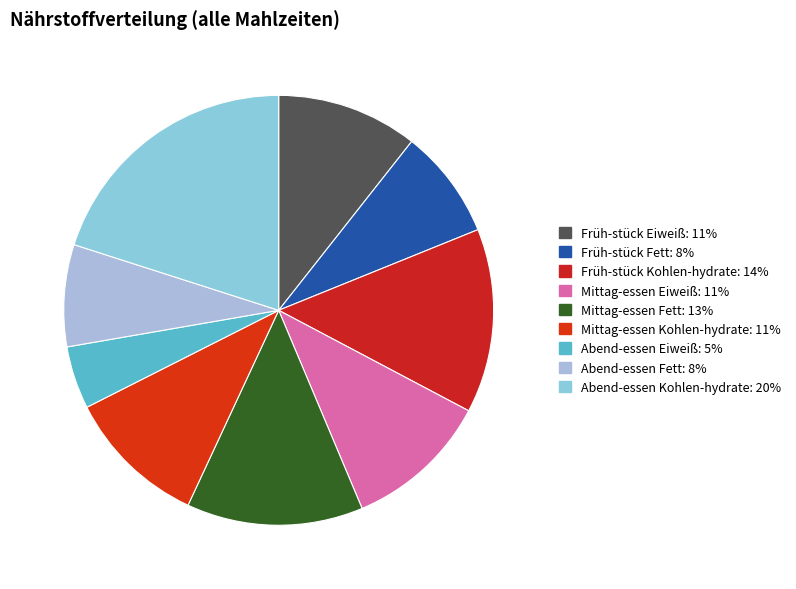

Is Mittag-essen Kohlen-hydrate the majority of the pie?

No